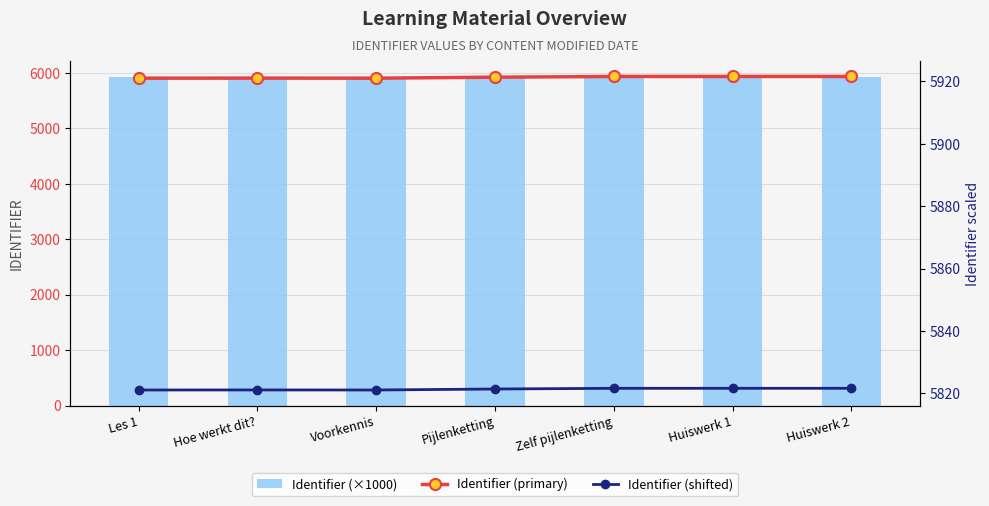

True or false: Identifier (shifted) has a value of 2837.0 at Voorkennis.

False